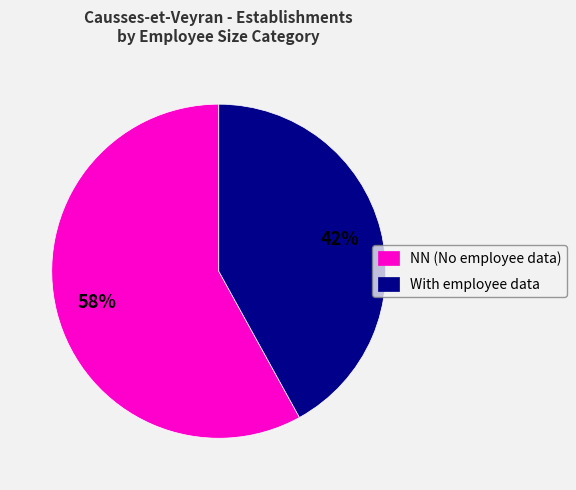

True or false: With employee data accounts for 42% of the total.

True